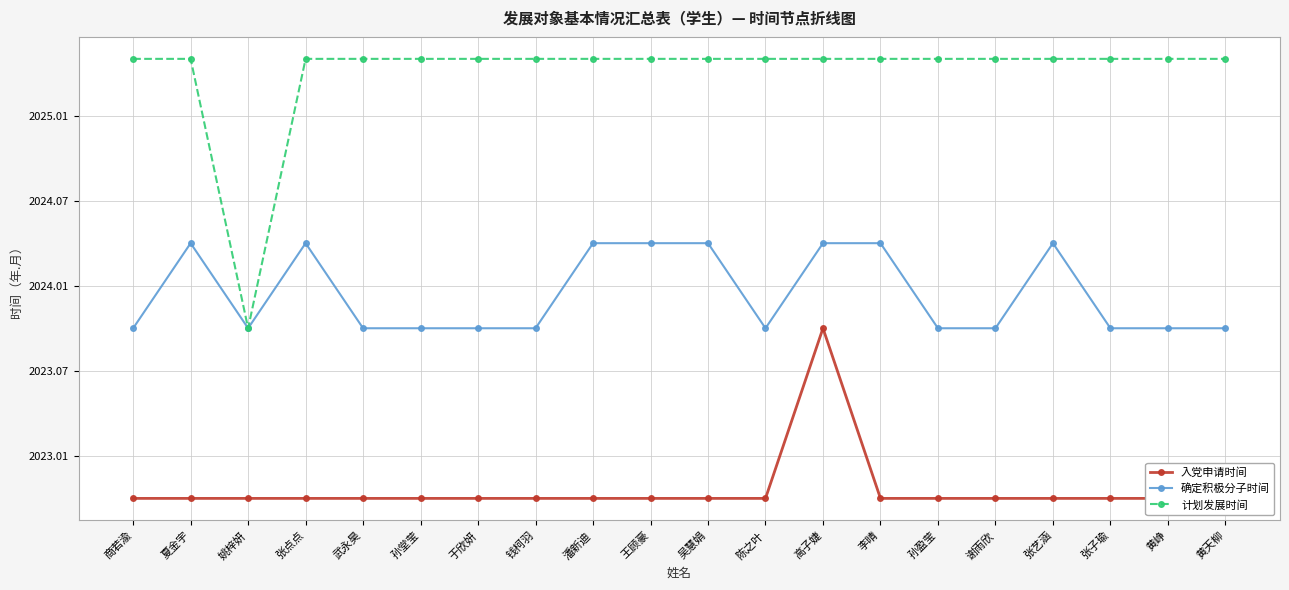

What is the average value of the 确定积极分子时间 series?

2024.0